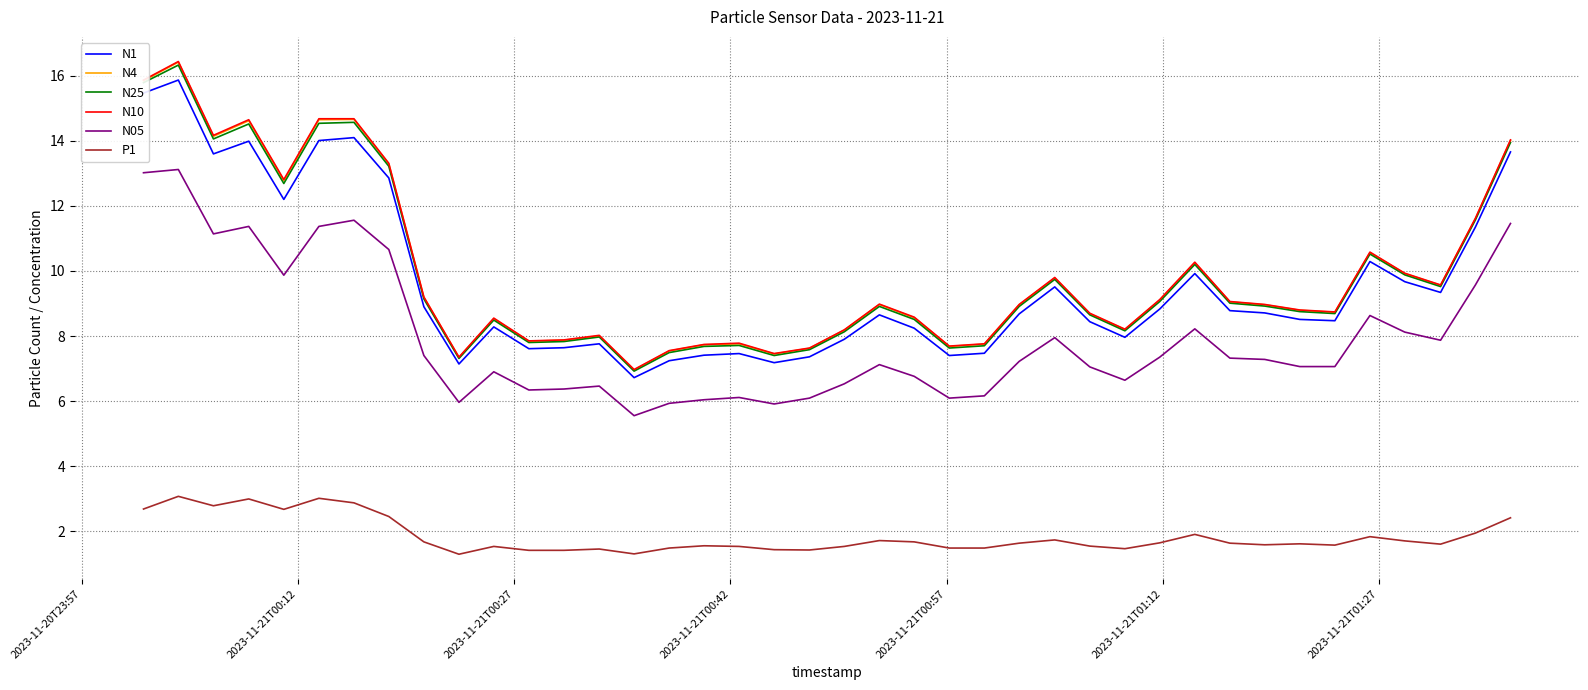

What is the smallest value displayed?

1.3